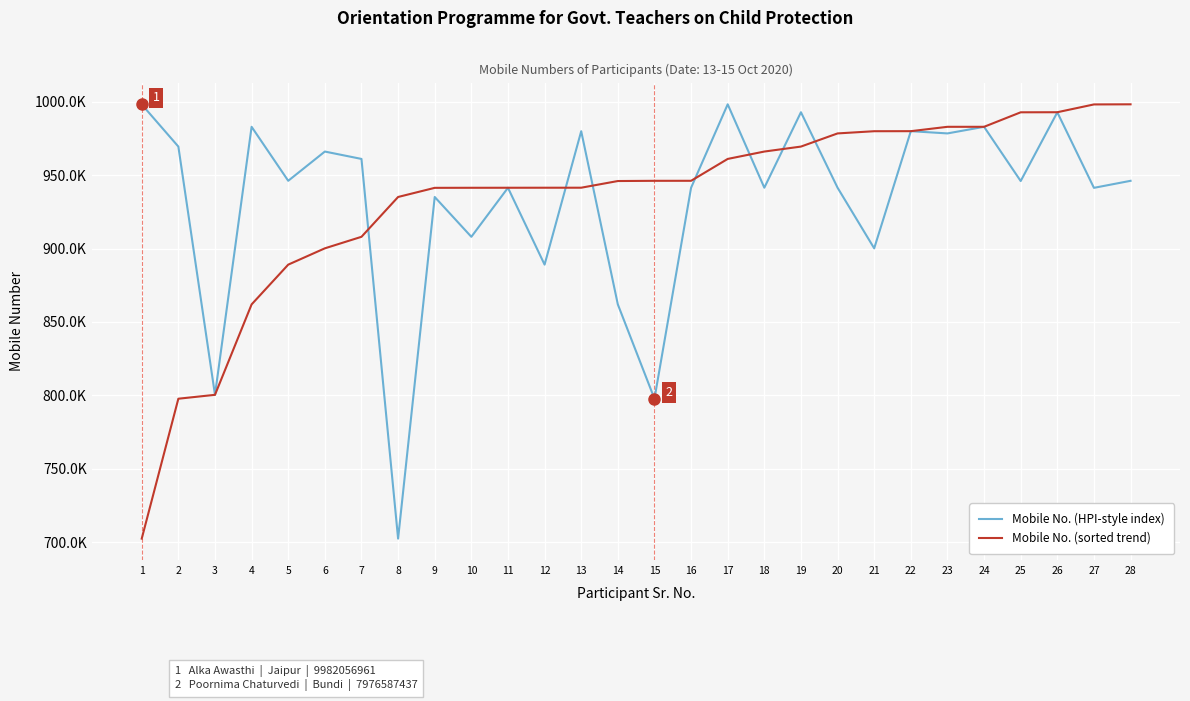

Does the chart display data point markers on the line(s)?

No